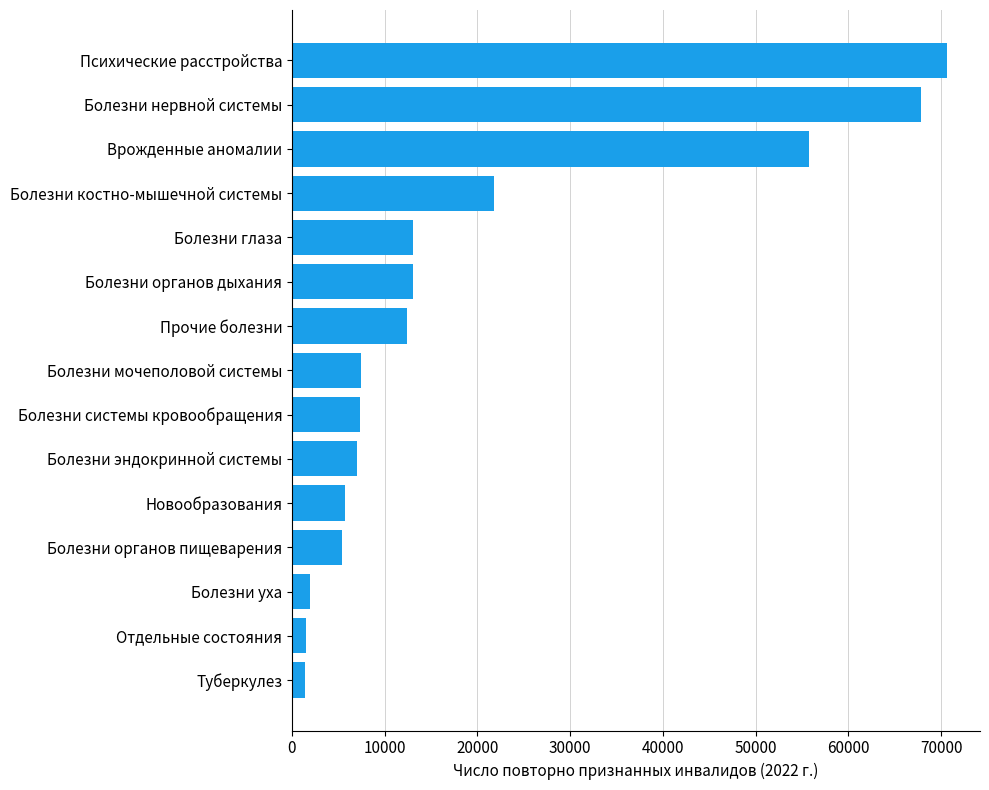

Which label corresponds to the largest value in the chart?

Психические расстройства